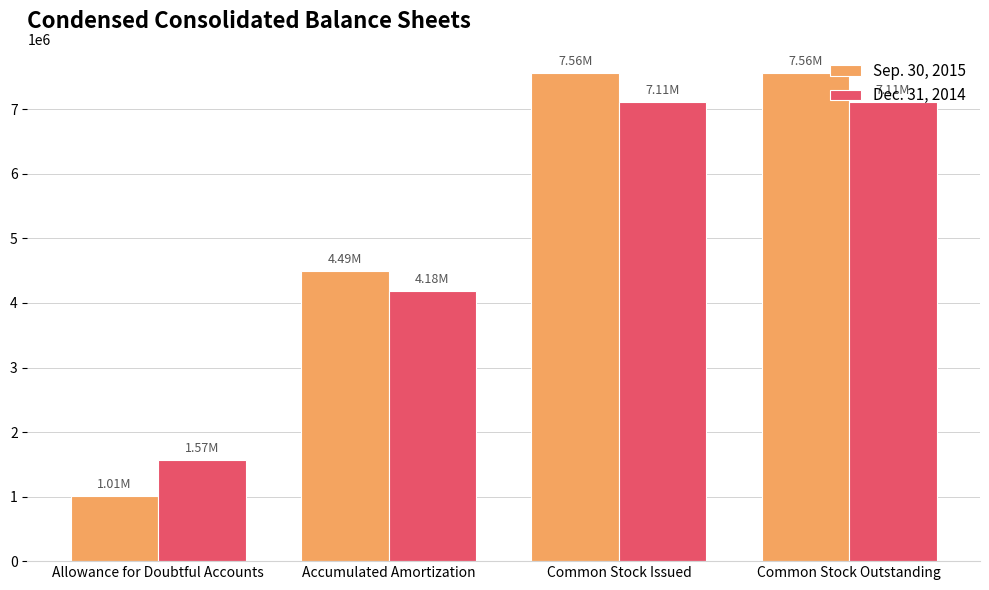

What is the value of the Dec. 31, 2014 bar at the 4th from the left?

7108677